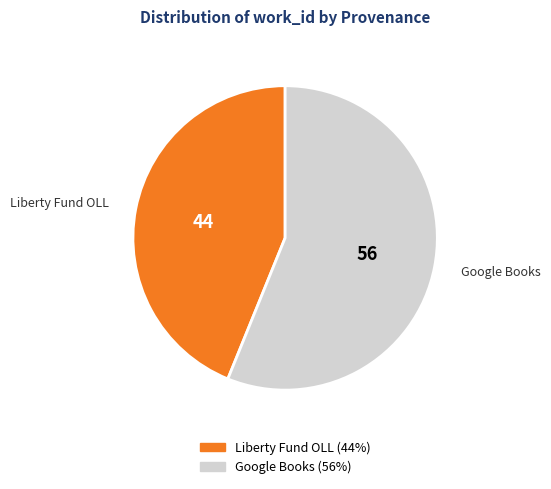

Is there a majority slice in this chart?

Yes